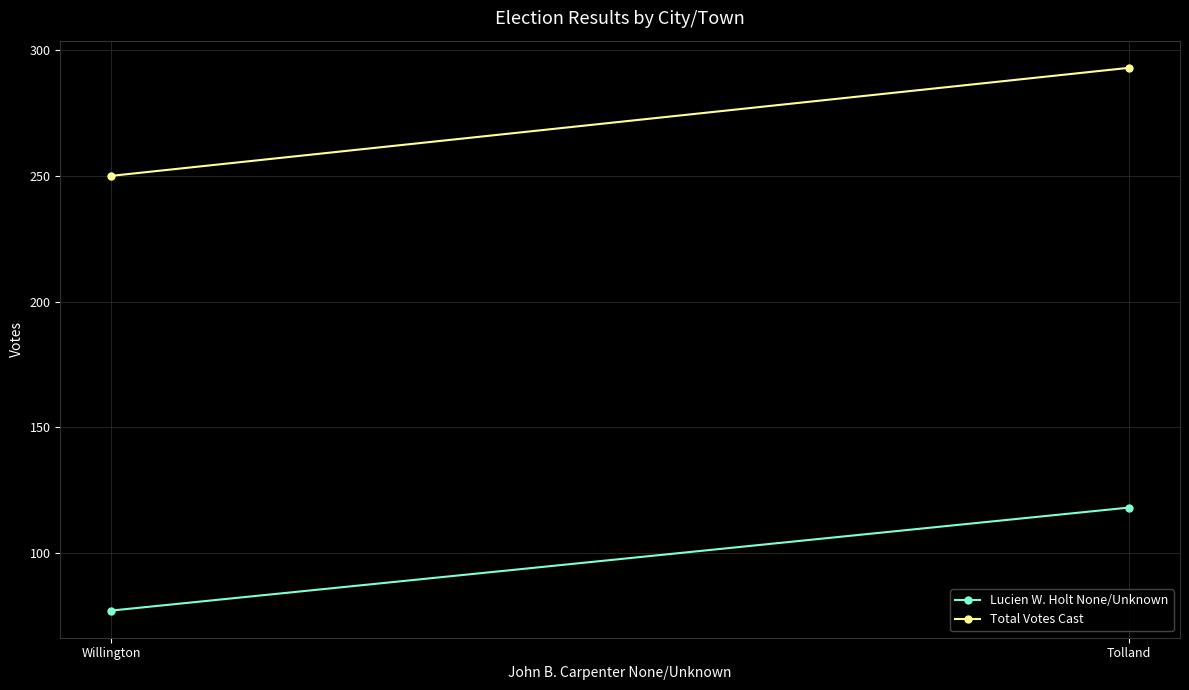

Is it true that Total Votes Cast equals 250 at Willington?

True